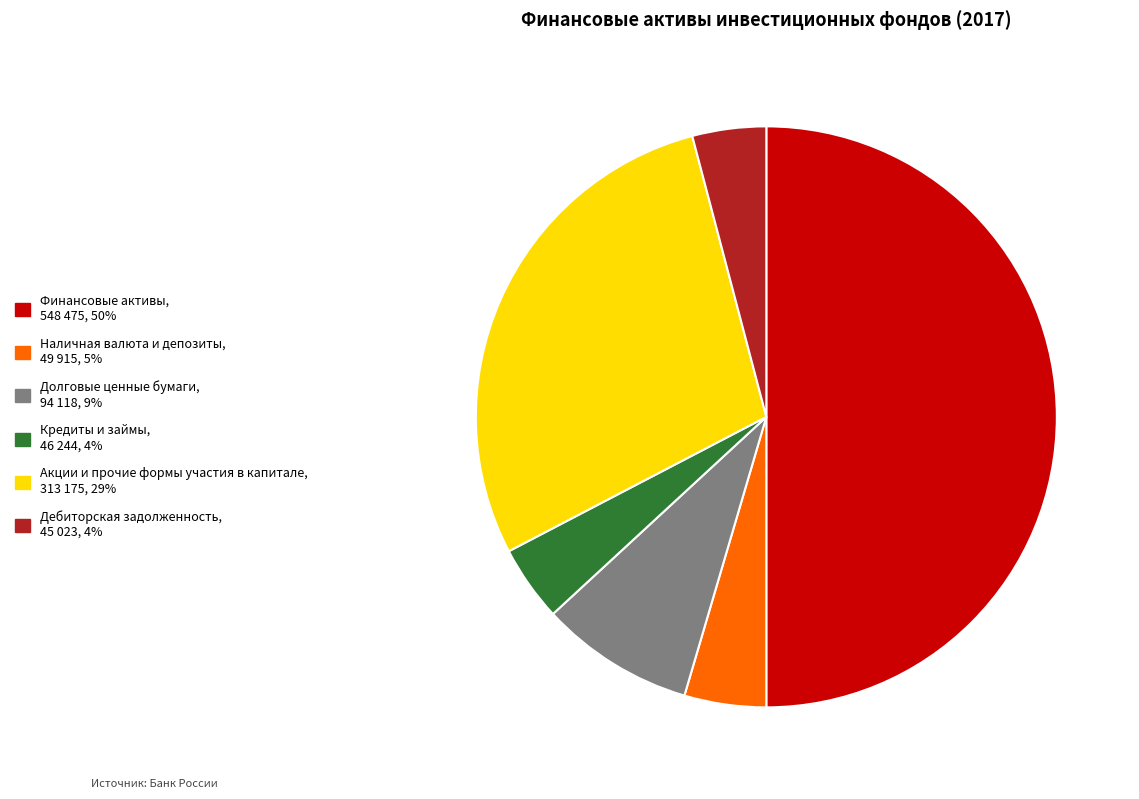

Combined, do Дебиторская задолженность and Акции и прочие формы участия в капитале account for over 50%?

No